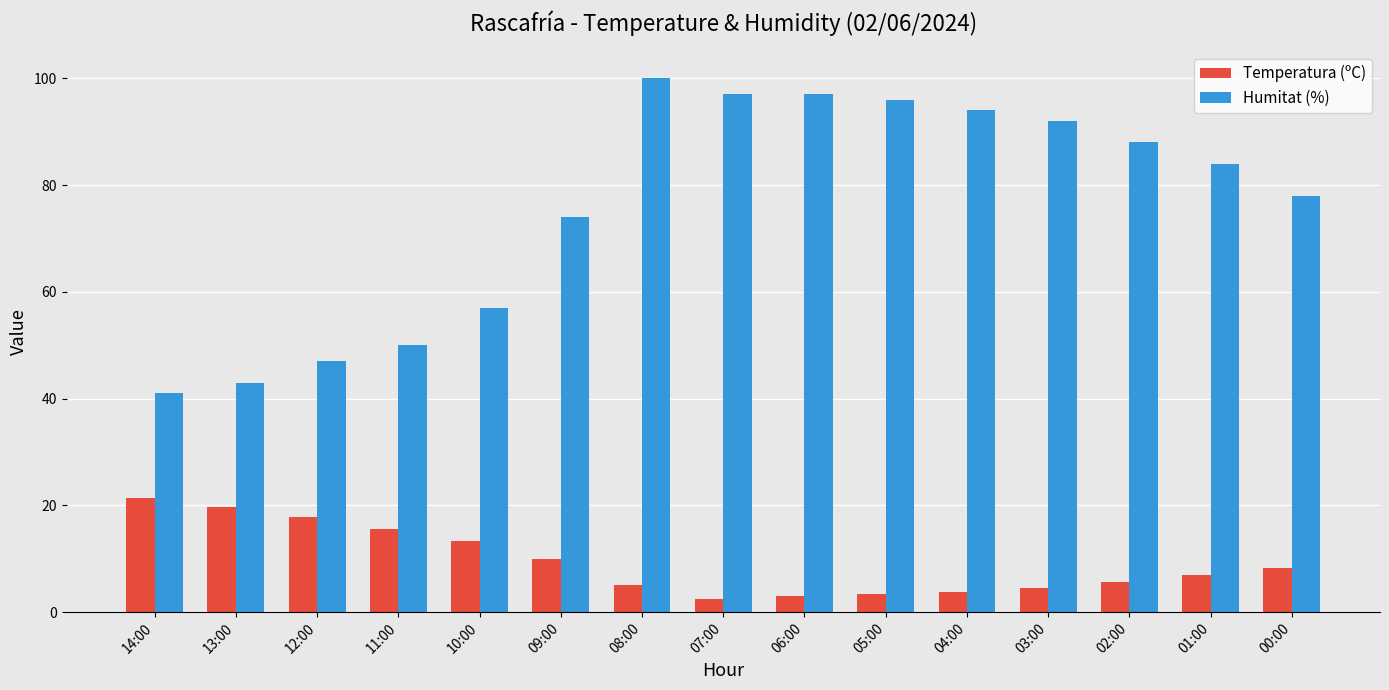

What is the difference between the maximum and minimum values in the Humitat (%) series?

59.0